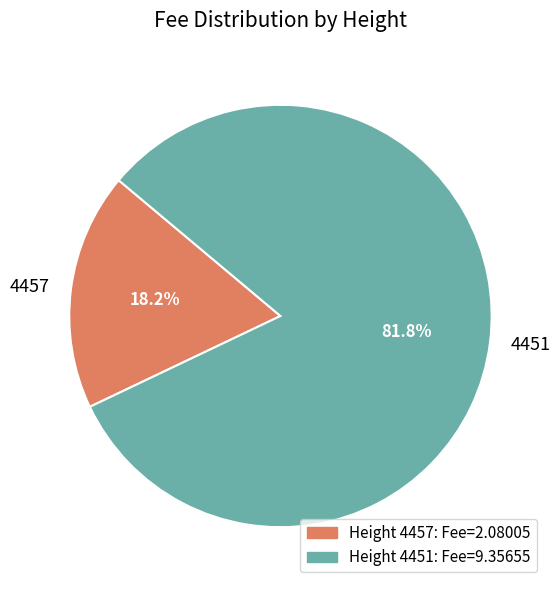

How many slices are in this pie chart?

2